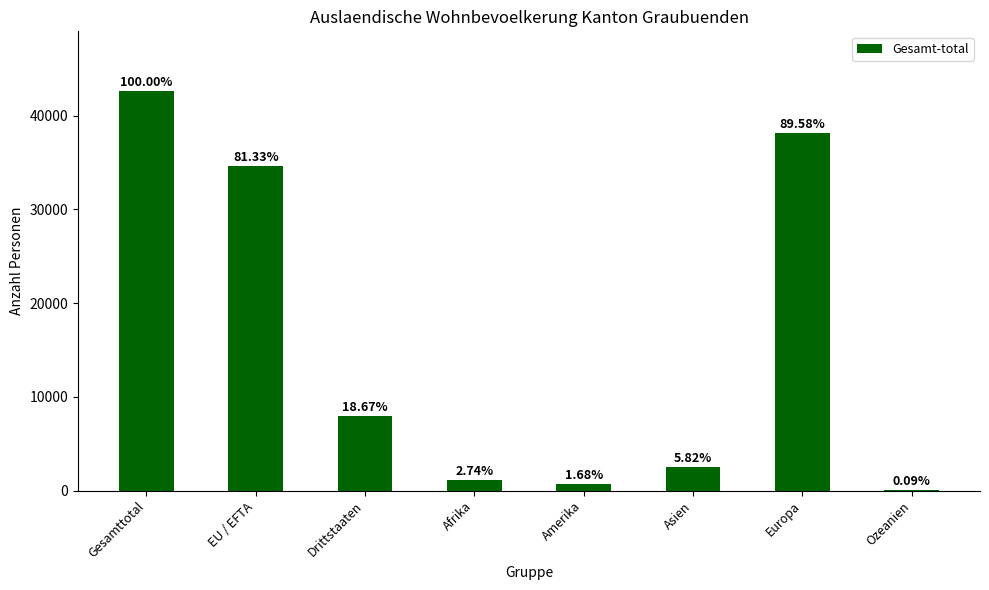

What position from the left is Ozeanien?

8